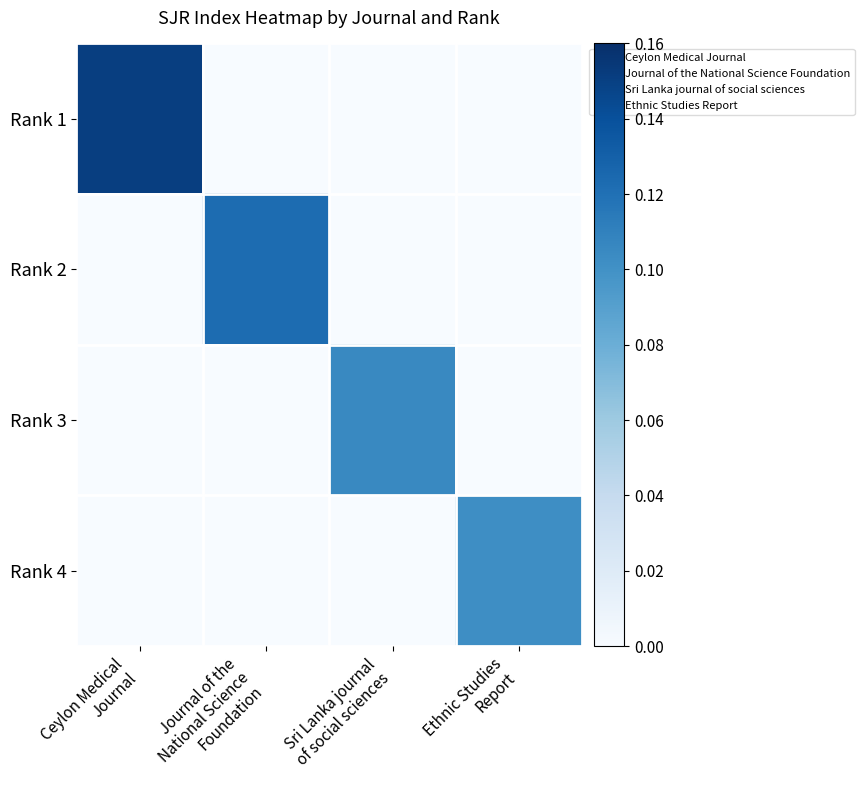

At which category is the sum across all series the highest?

Ceylon Medical
Journal